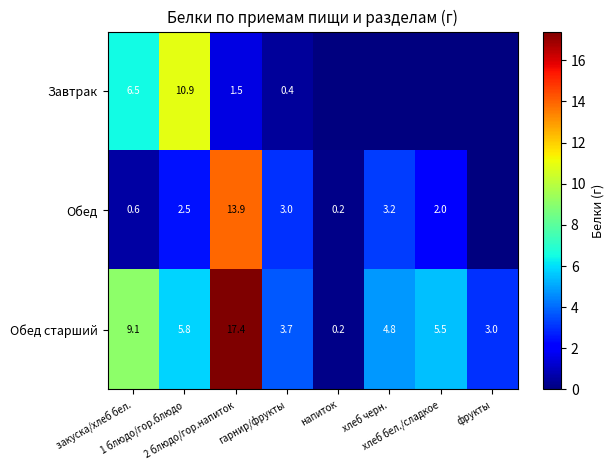

Which has a higher value, хлеб черн. or напиток?

хлеб черн.